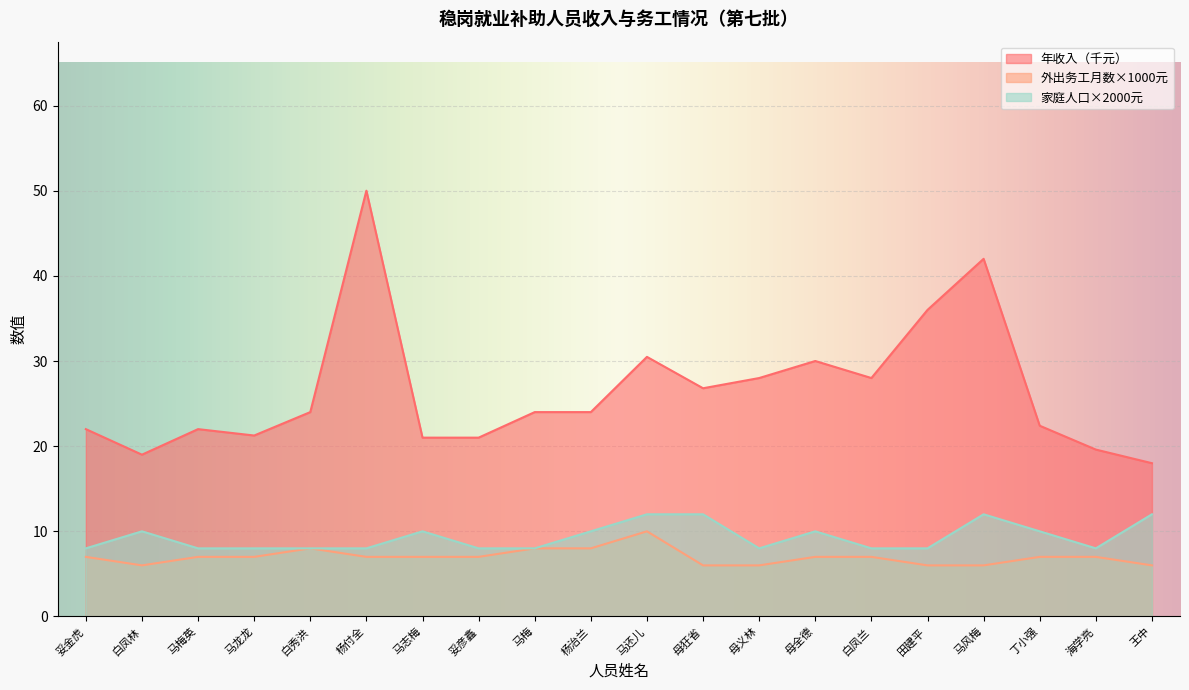

List the series in order of their peak value, highest first.

年收入（千元）, 家庭人口×2000元, 外出务工月数×1000元